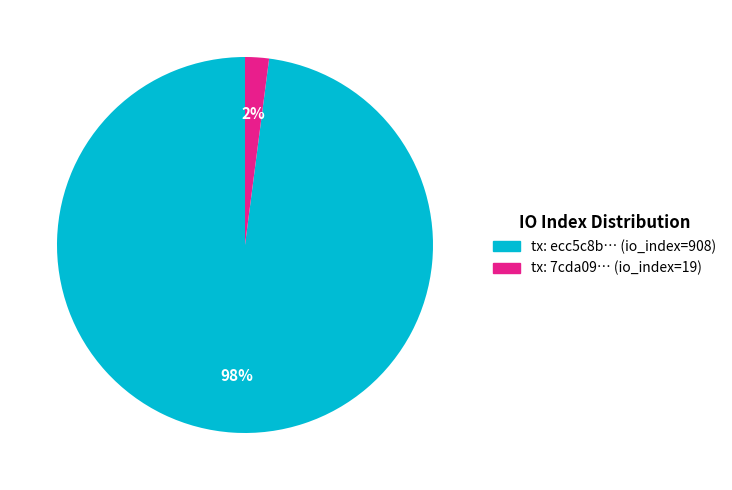

To the nearest percent, what is the average slice percentage?

50%